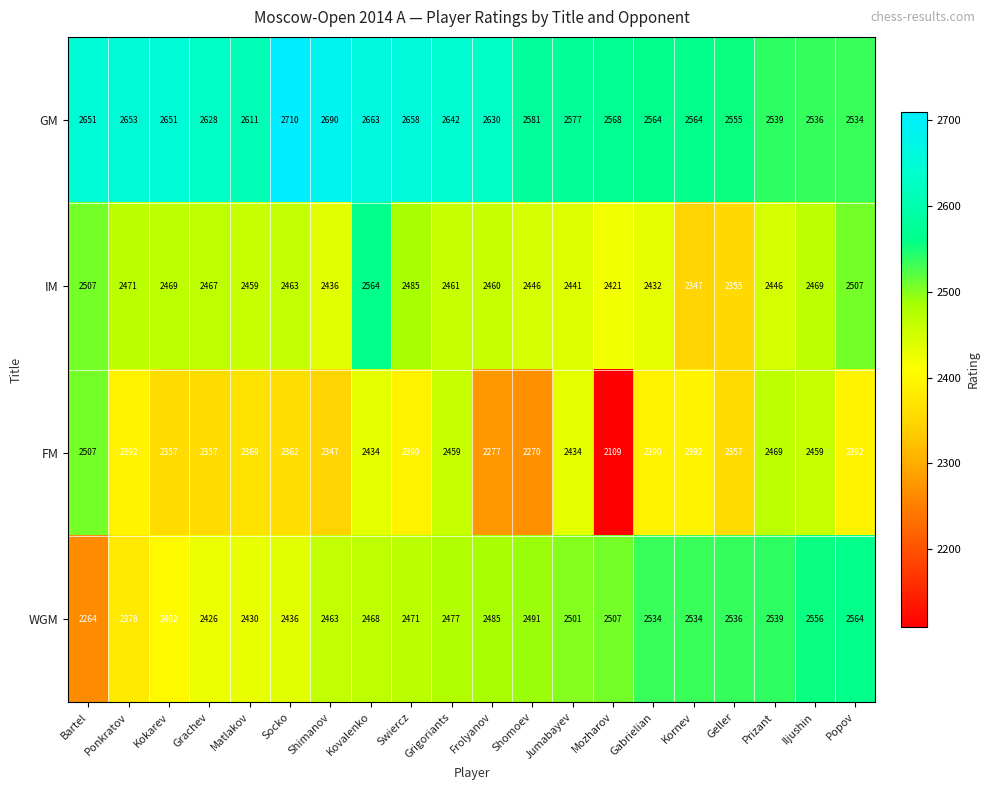

Which series changed the most between Grigoriants and Kornev?

IM